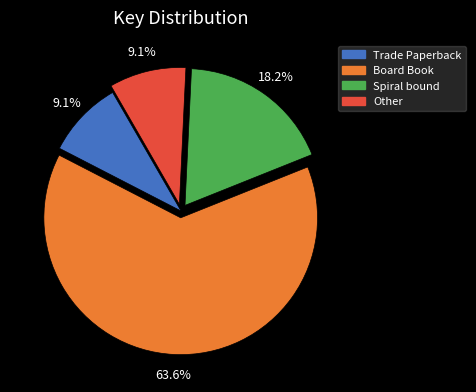

Is there any slice that represents more than half of the pie?

Yes